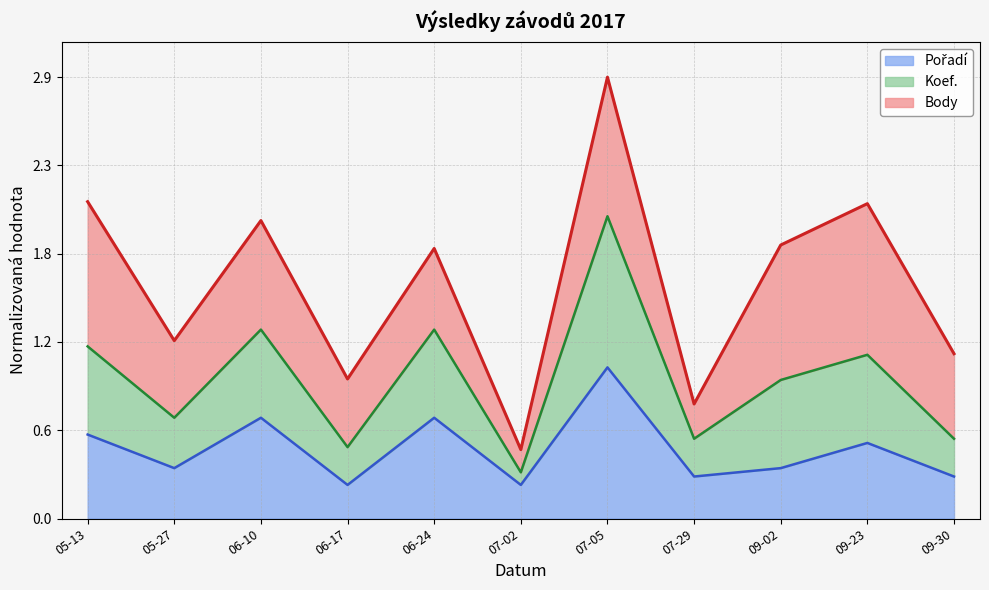

Does the chart display data point markers on the line(s)?

No